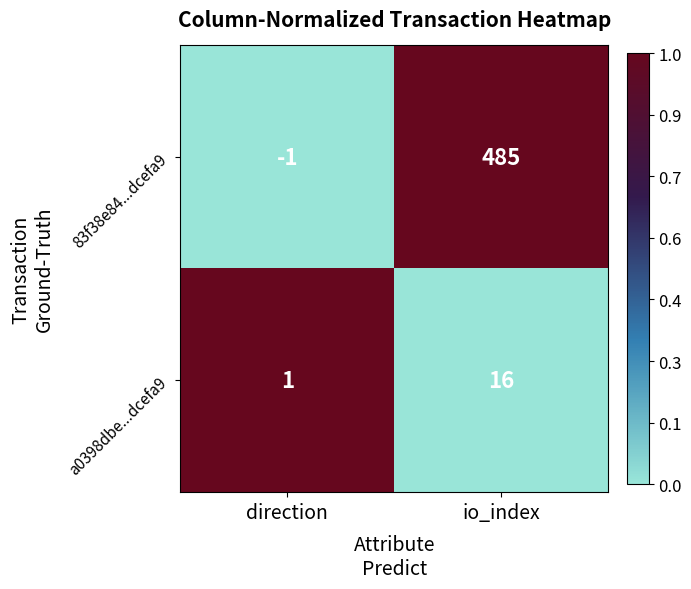

Reading left to right, transcribe all the data shown in this chart.

83f38e84...dcefa9: direction=-1	io_index=485
a0398dbe...dcefa9: direction=1	io_index=16